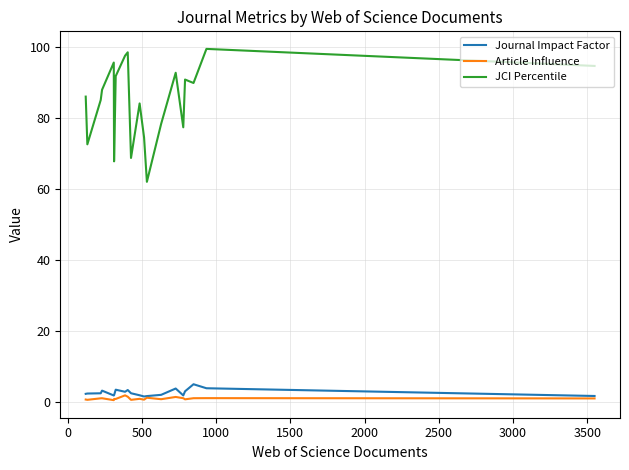

What is the average value of the JCI Percentile series?

84.8